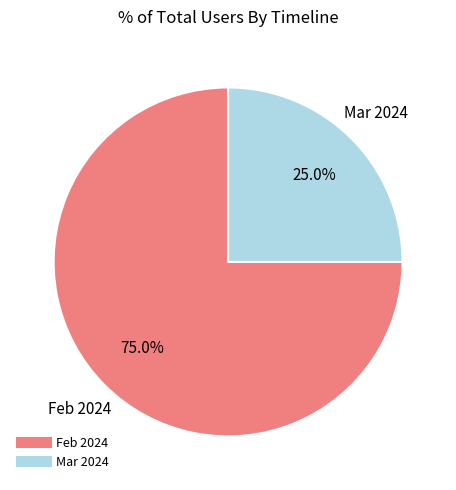

To the nearest percent, what is the average slice percentage?

50%